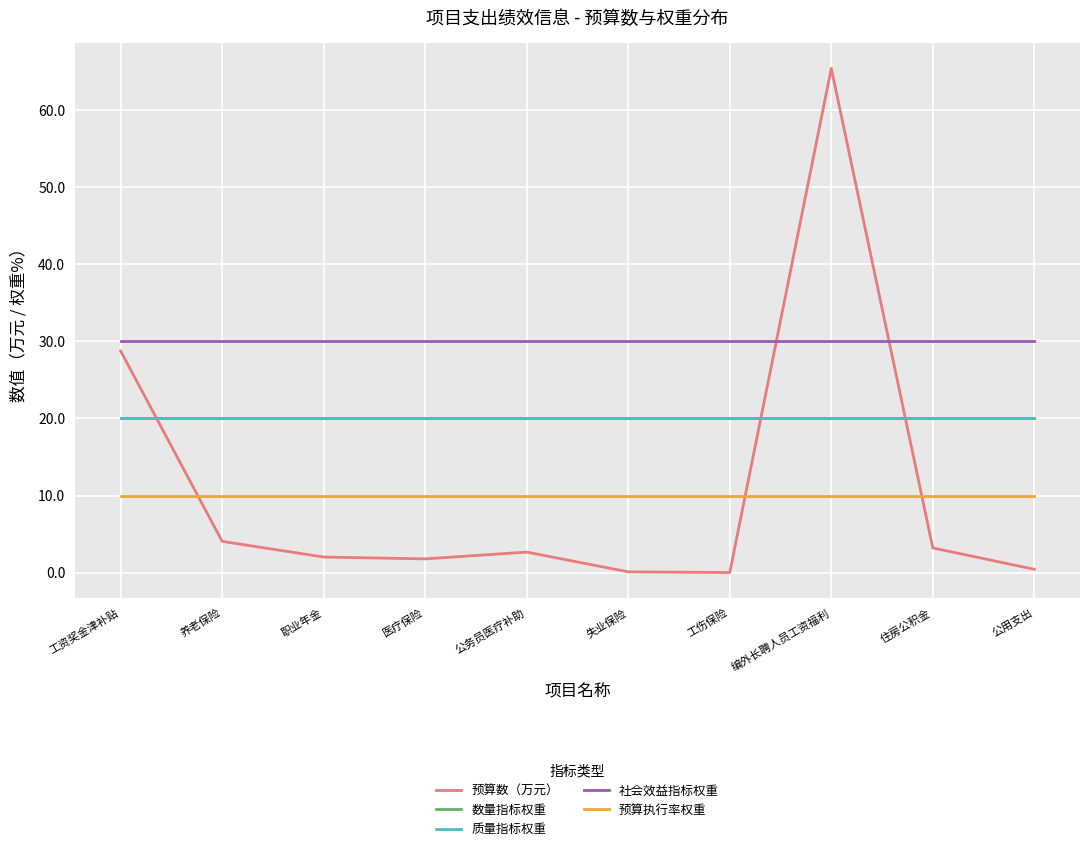

What is the label of the 3rd point from the left?

职业年金